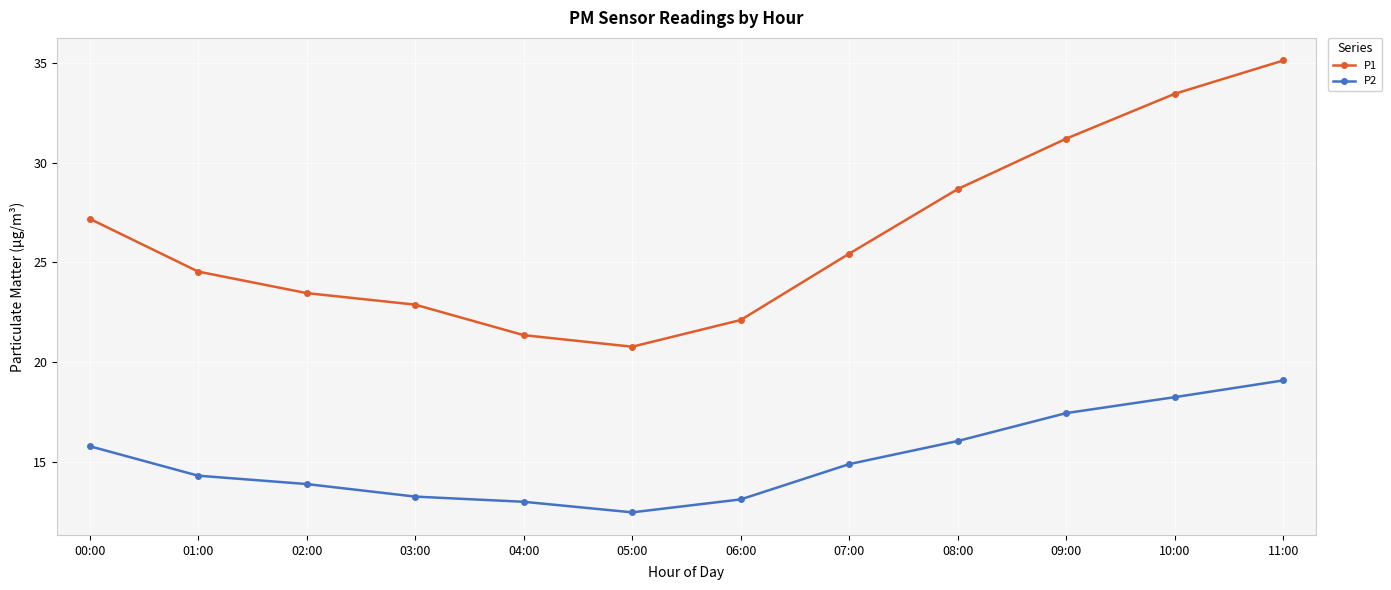

At which label does P1 first exceed 25?

00:00